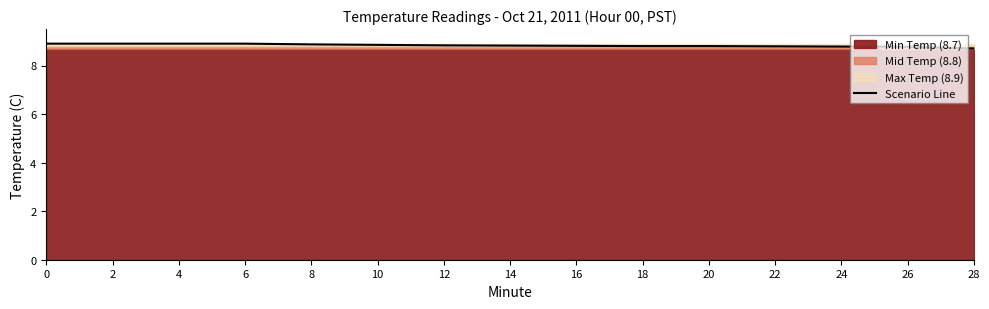

True or false: the data has more than 0 interior local peaks.

False